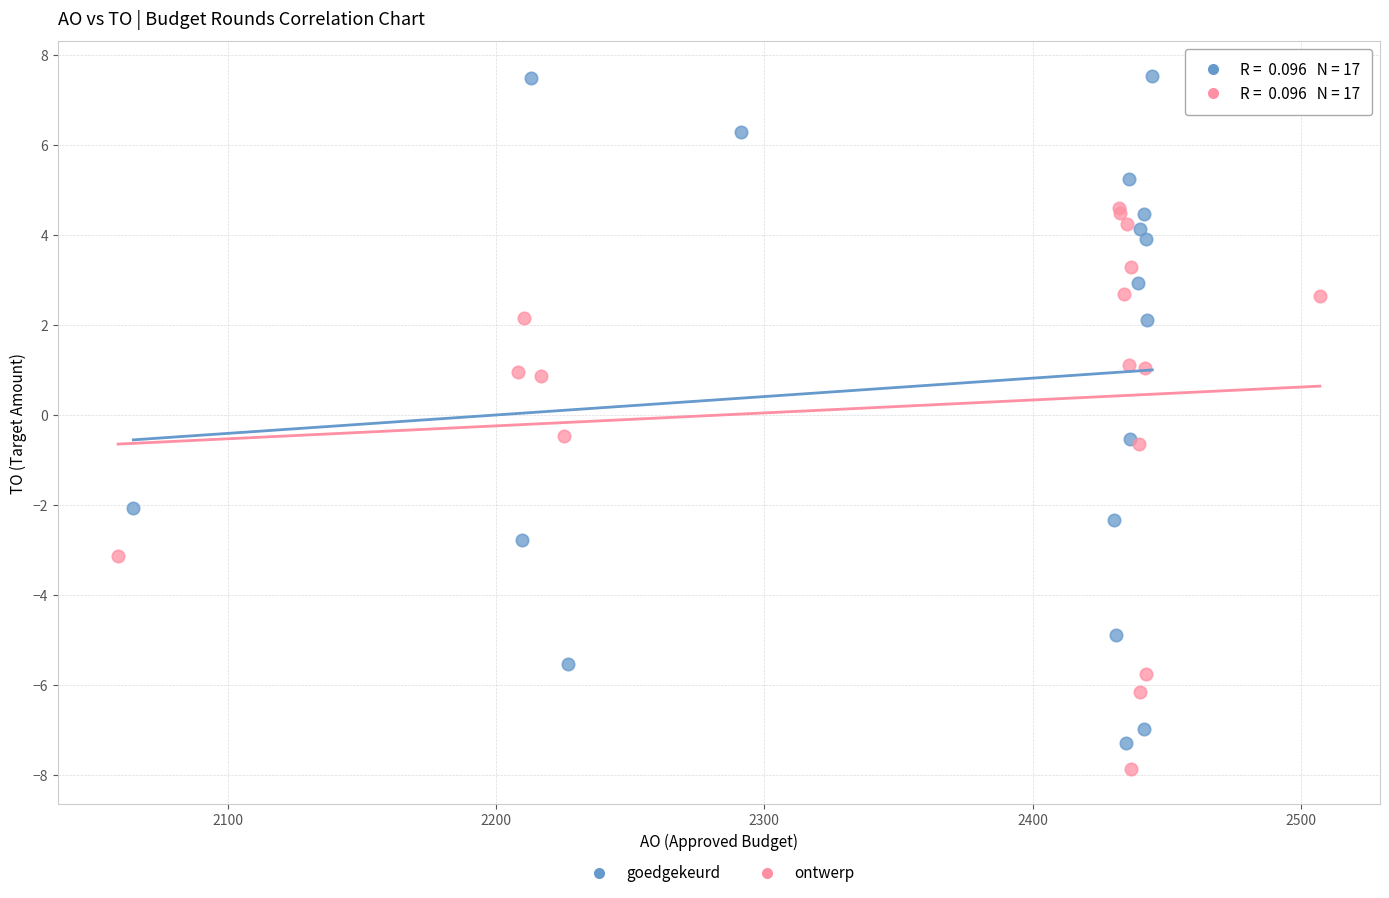

Which series reaches the maximum Y coordinate?

goedgekeurd